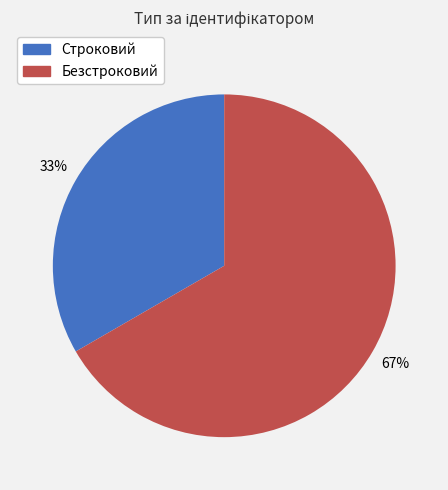

How many slices are in this pie chart?

2